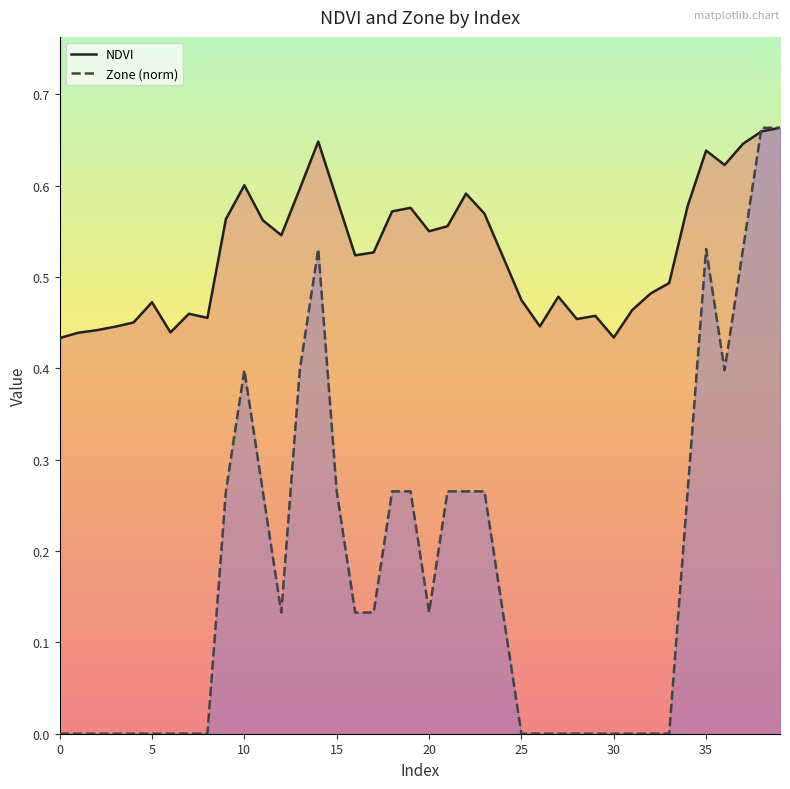

After their last crossing, which series has the higher values: Zone (norm) or NDVI?

Zone (norm)